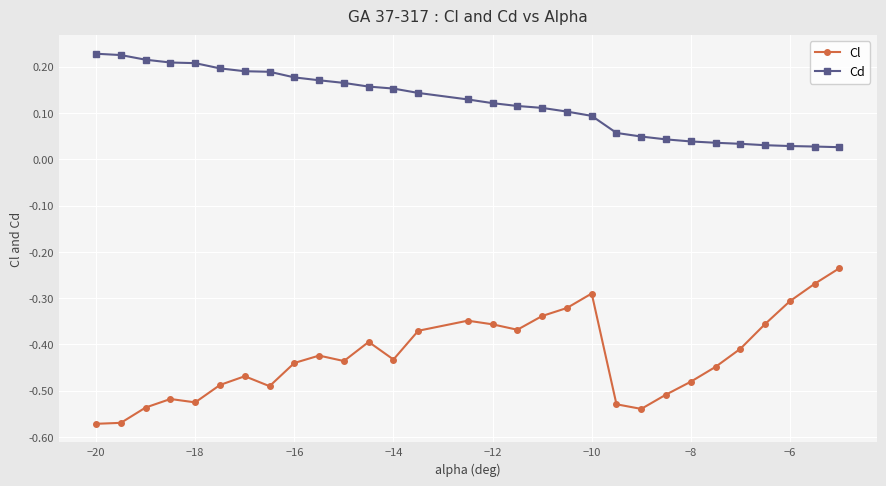

How many lines are shown in the chart?

2